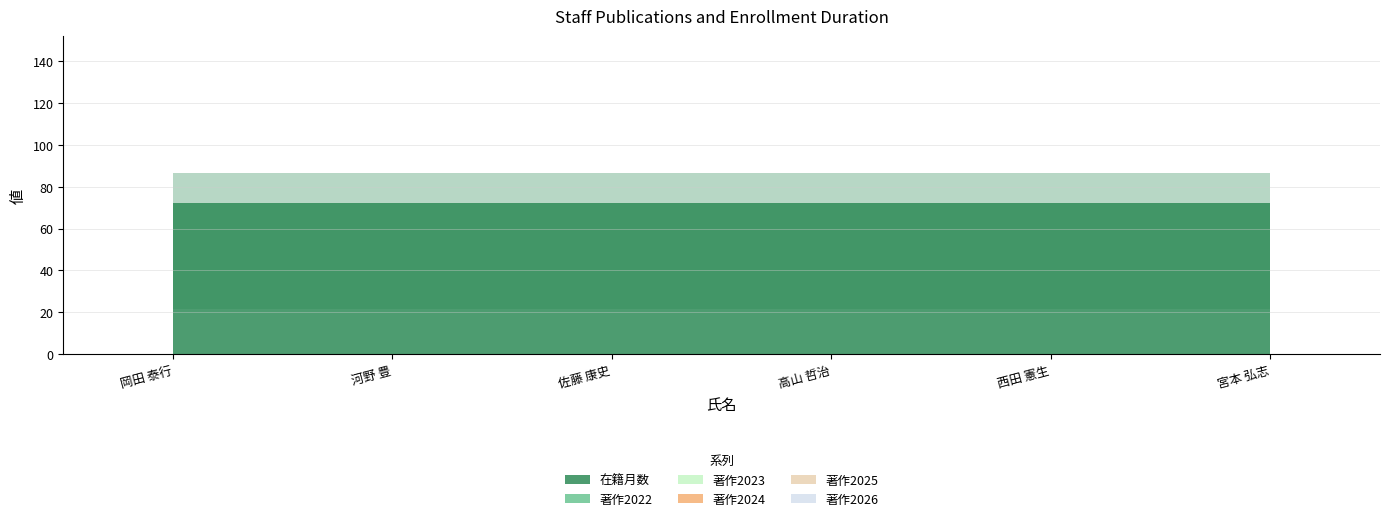

The 在籍月数 series shows 15 at 西田 憲生. True or false?

False